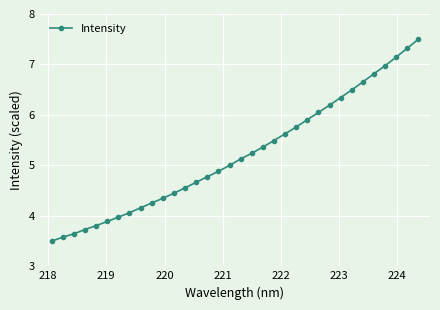

What is the minimum value shown in the chart?

3.5